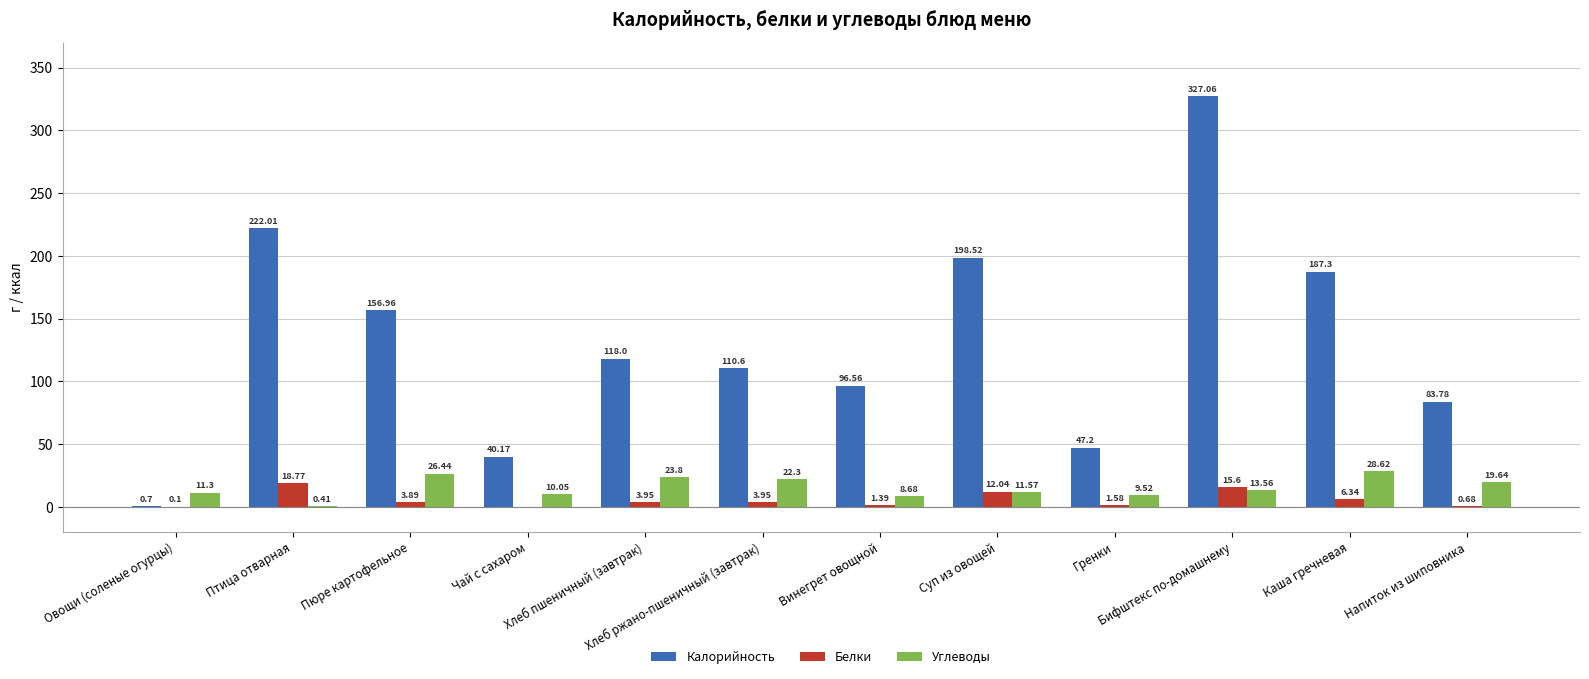

Which series has the largest total across all categories?

Калорийность